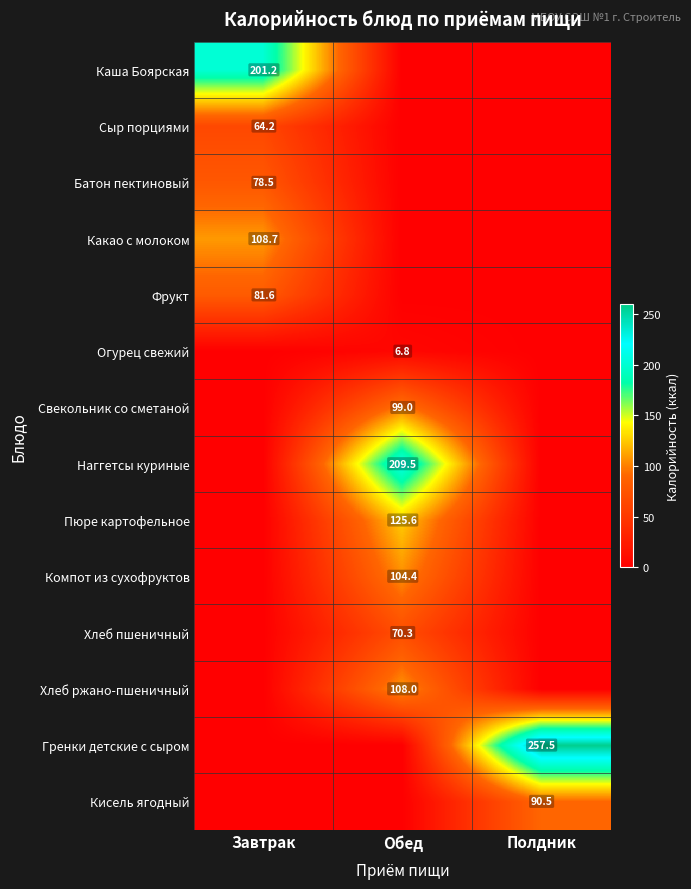

Is it true that Хлеб пшеничный equals 70.3 at Обед?

True